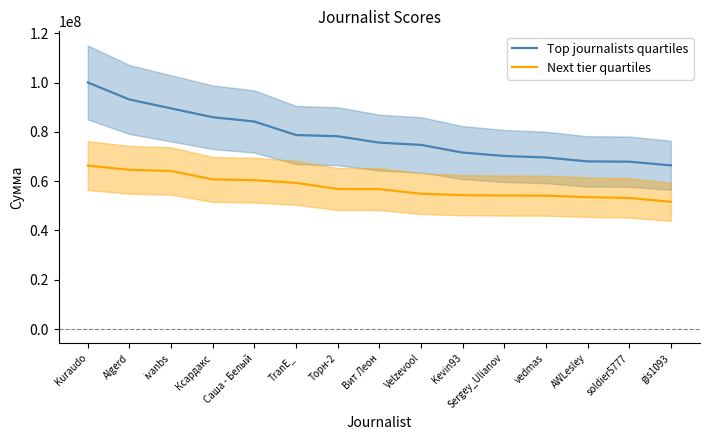

What is the difference between the Top journalists quartiles values at Торн-2 and vedmas?

8600000